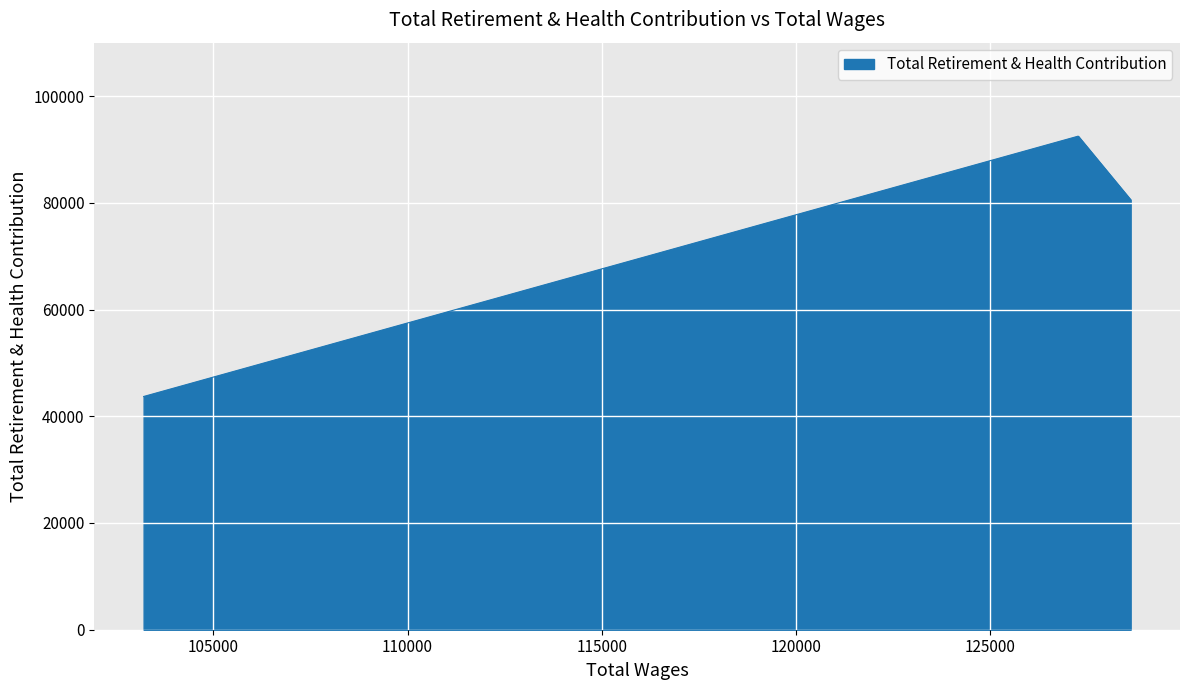

Read the value at 103208.0.

43701